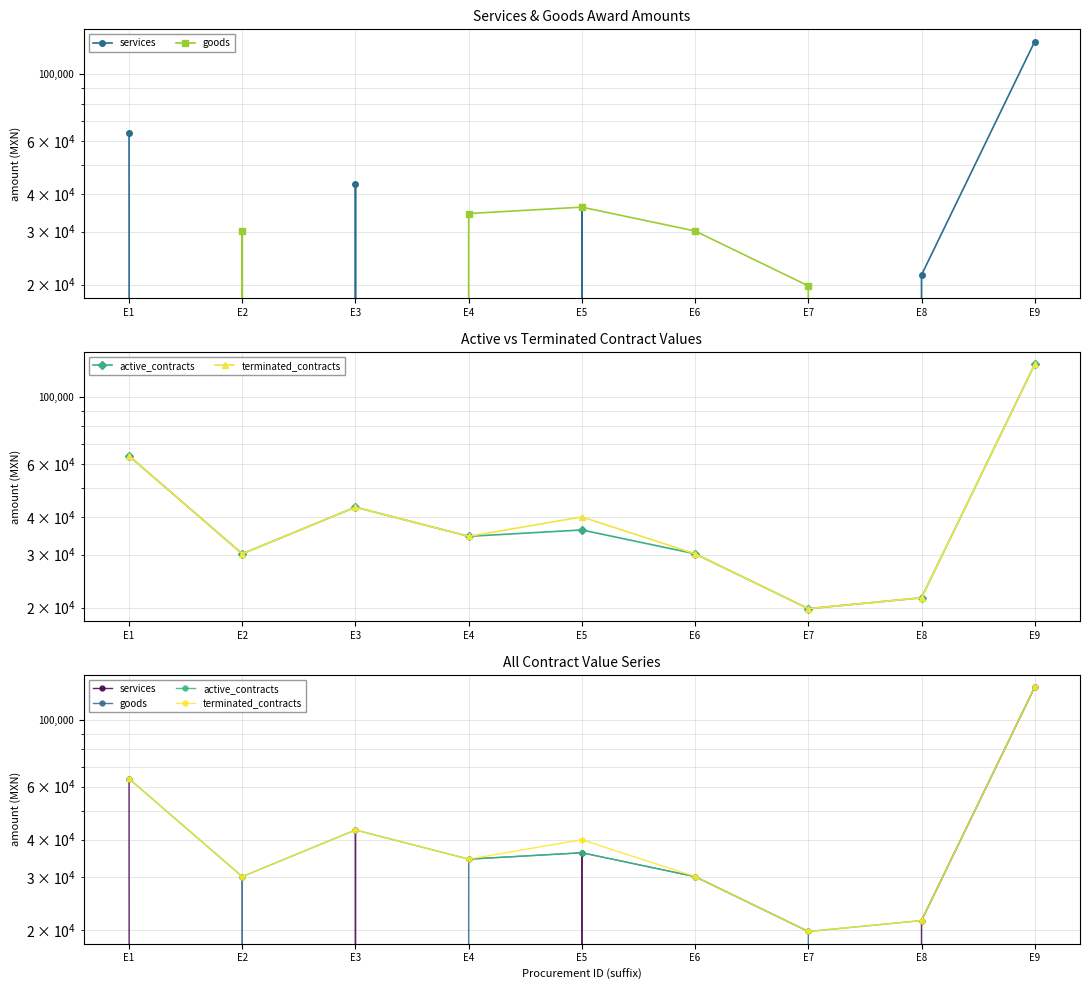

Which series has the largest range (max minus min)?

services